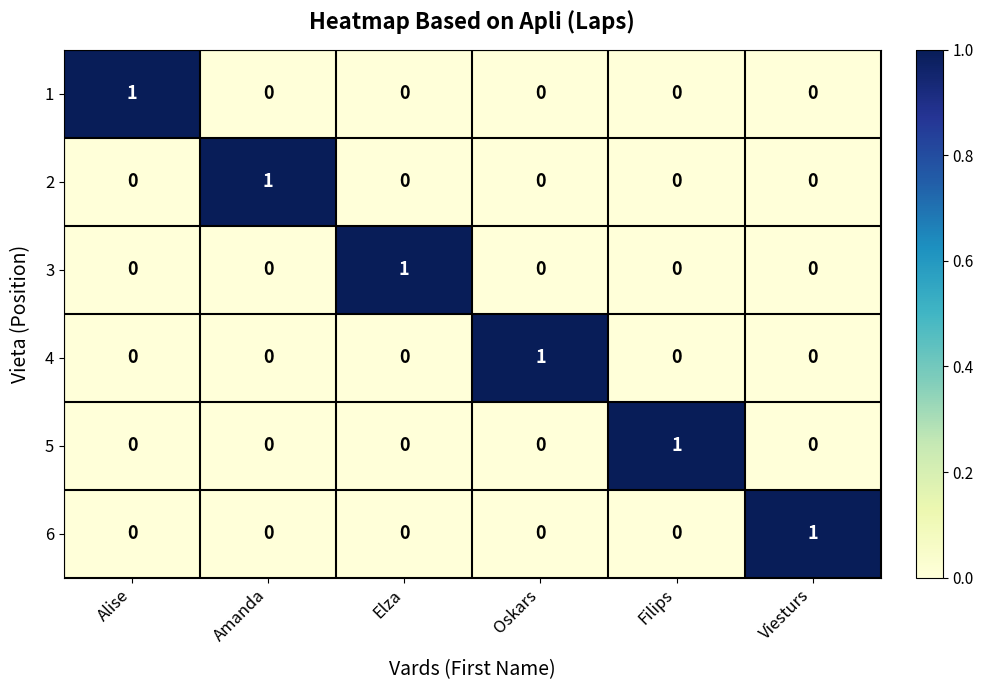

At which label does 2 reach its peak?

Amanda